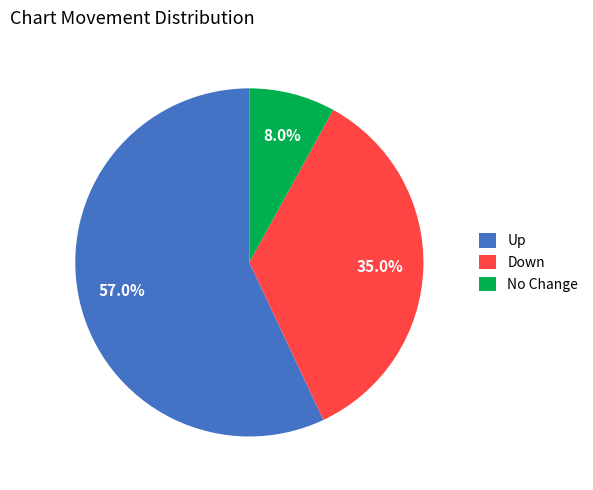

How many segments does this pie chart have?

3